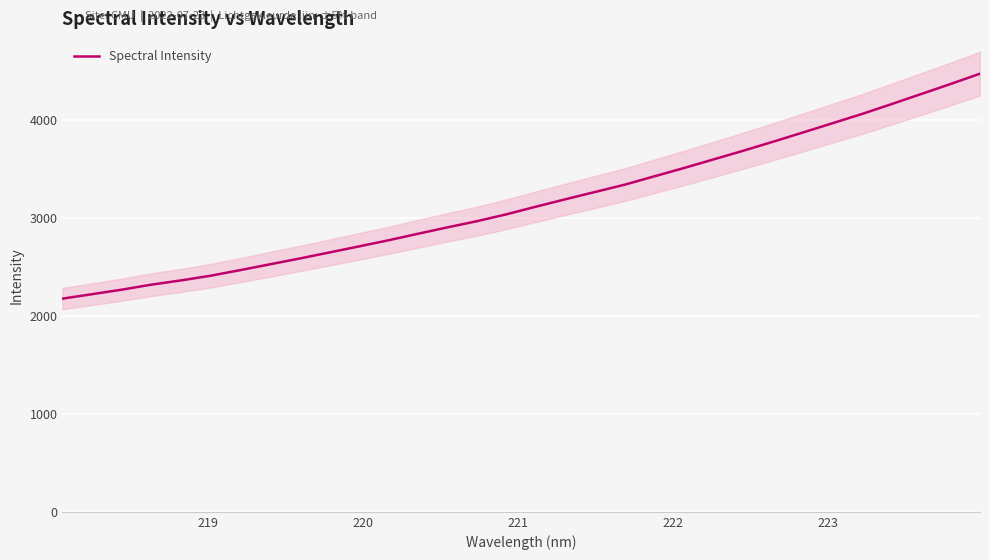

Reading left to right, extract all data points from this chart.

2178.2	2223.7	2269.7	2321.1	2364.3	2412.2	2469.5	2528.8	2587.8	2649.3	2711.3	2774.0	2840.8	2906.5	2969.9	3040.5	3118.8	3194.7	3269.0	3343.6	3428.8	3513.7	3601.7	3689.8	3781.2	3874.6	3969.5	4064.1	4164.9	4267.6	4370.7	4476.7